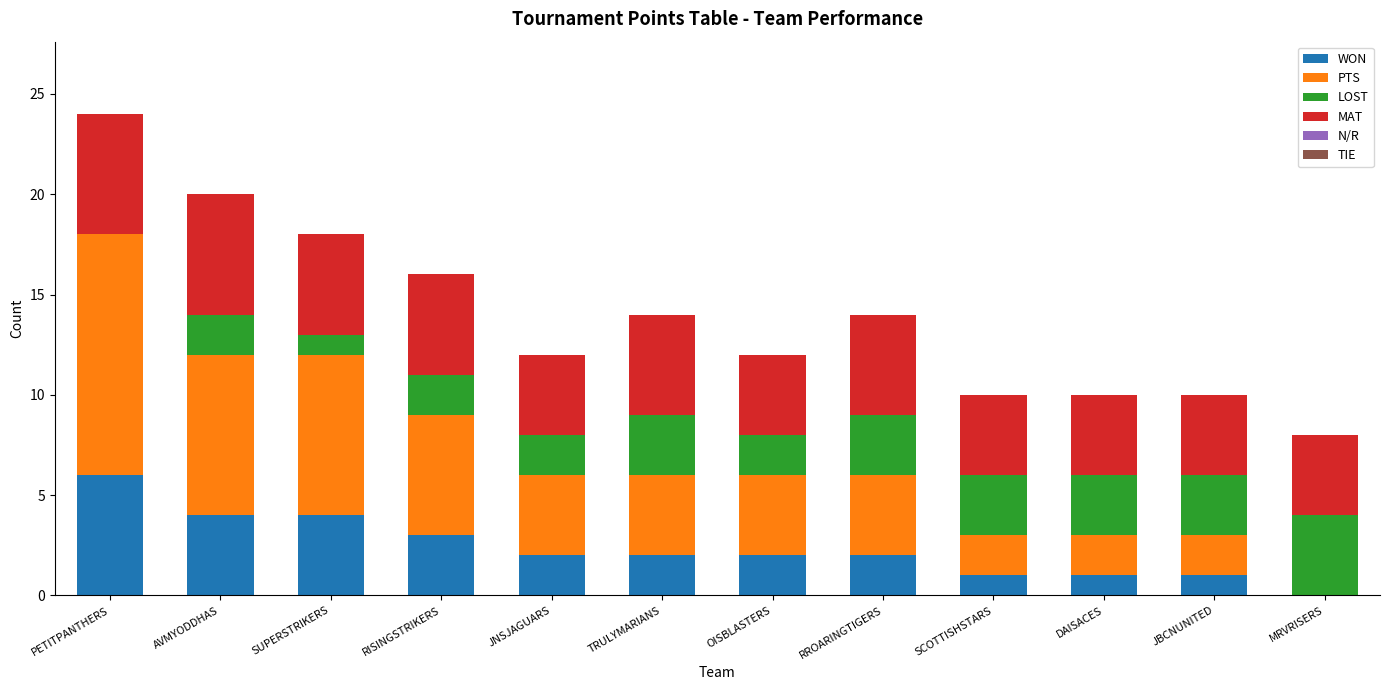

The value of WON at RROARINGTIGERS is 1. True or false?

False